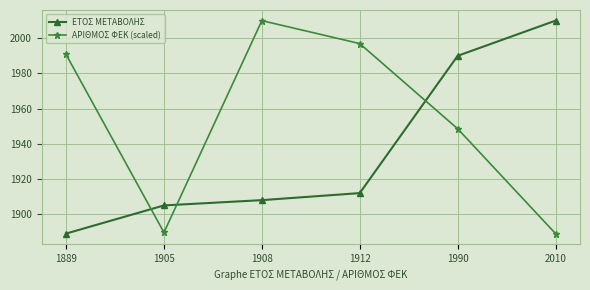

Reading left to right, transcribe all the data shown in this chart.

ΕΤΟΣ ΜΕΤΑΒΟΛΗΣ: 1889.0	1905.0	1908.0	1912.0	1990.0	2010.0
ΑΡΙΘΜΟΣ ΦΕΚ (scaled): 1990.8	1889.6	2010.0	1997.0	1948.6	1889.0